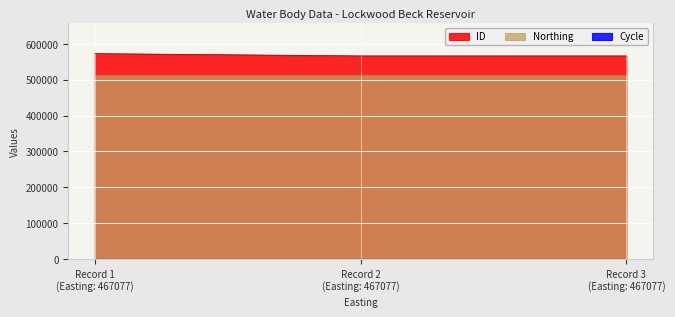

What is the greatest value displayed?

572563